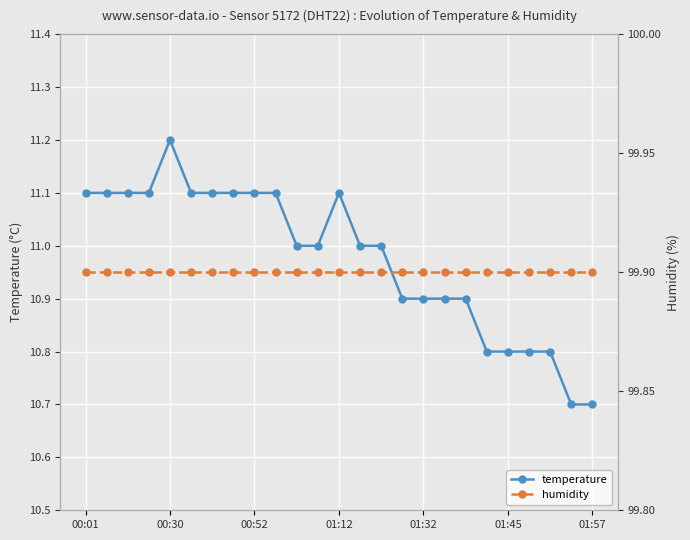

What is the smallest value displayed?

10.7